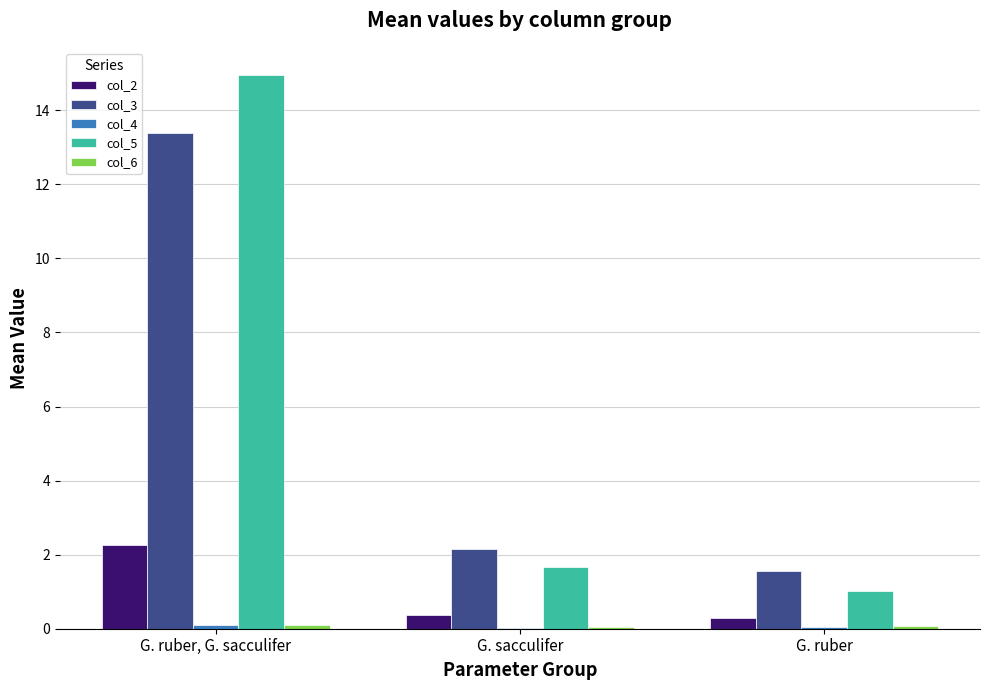

Which series has the largest range (max minus min)?

col_5